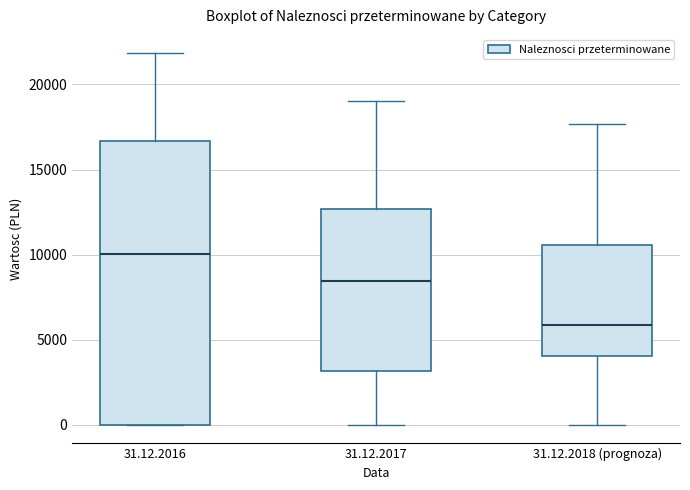

Reading left to right, read every box against the y-axis: the position of its median line, the range the box covers, and the ends of its whiskers. The values are not printed on the chart, so give them approximately, as read against the axis.

31.12.2016: median 10000, box 0 to 16500, whiskers 0 to 22000
31.12.2017: median 8500, box 3000 to 12500, whiskers 0 to 19000
31.12.2018 (prognoza): median 6000, box 4000 to 10500, whiskers 0 to 17500